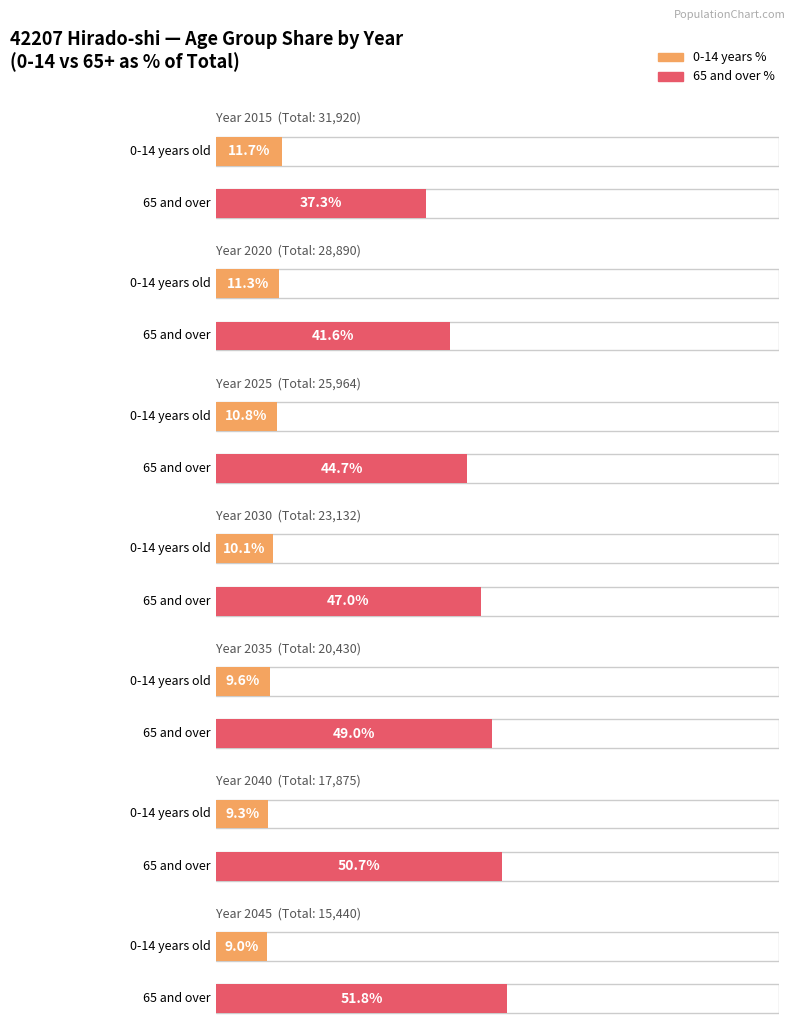

What is the minimum value for 65 and over?

7992